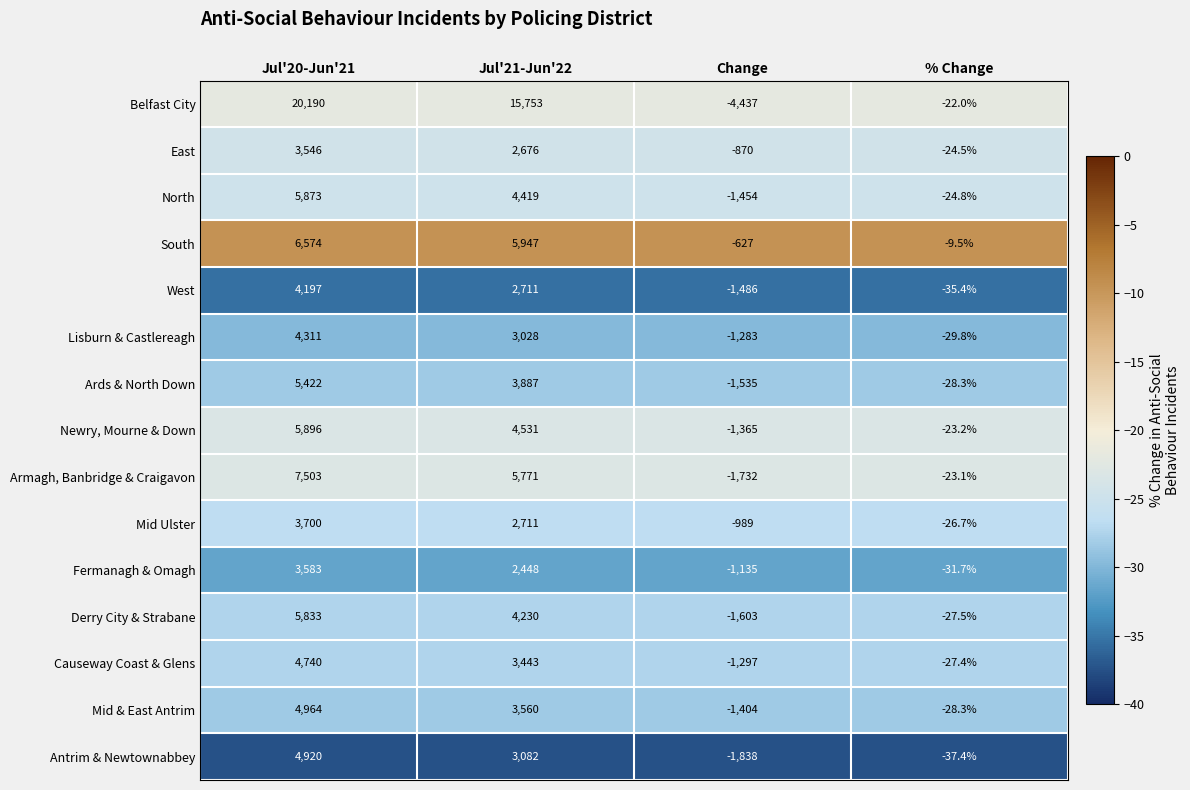

At which label is Causeway Coast & Glens closest to 1721?

Jul'21-Jun'22